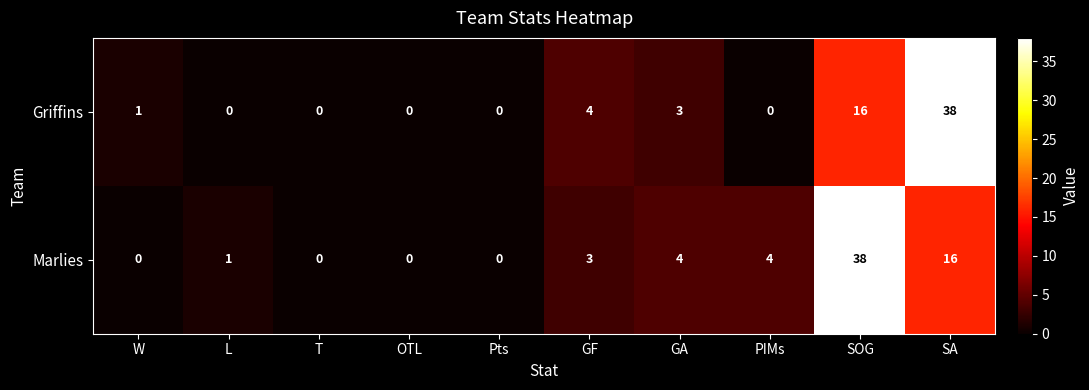

Reading left to right, extract all data points from this chart.

Griffins: W=1	L=0	T=0	OTL=0	Pts=0	GF=4	GA=3	PIMs=0	SOG=16	SA=38
Marlies: W=0	L=1	T=0	OTL=0	Pts=0	GF=3	GA=4	PIMs=4	SOG=38	SA=16